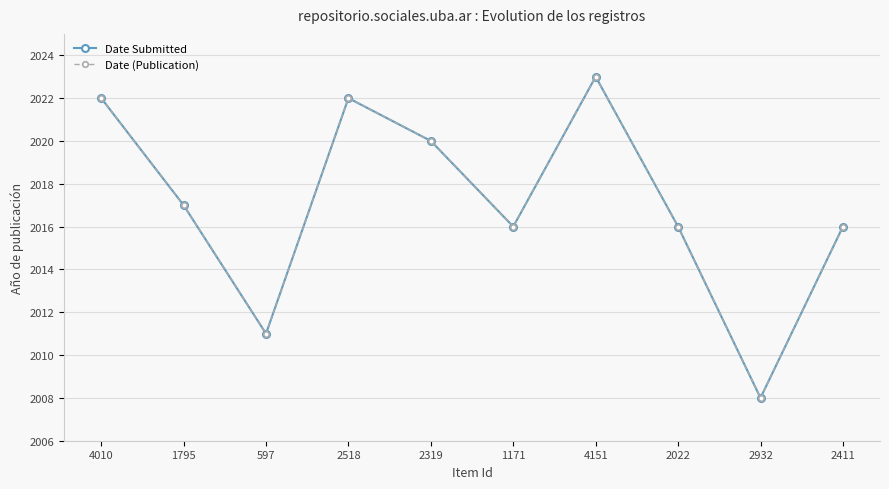

Rank the series at 1795 from lowest to highest value.

Date Submitted, Date (Publication)